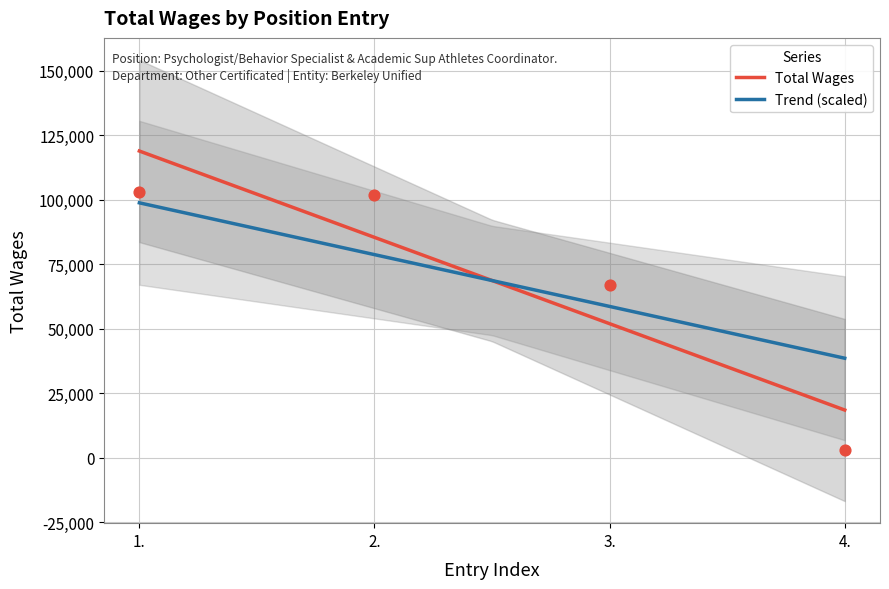

Which has a higher value, 2. or 4.?

2.